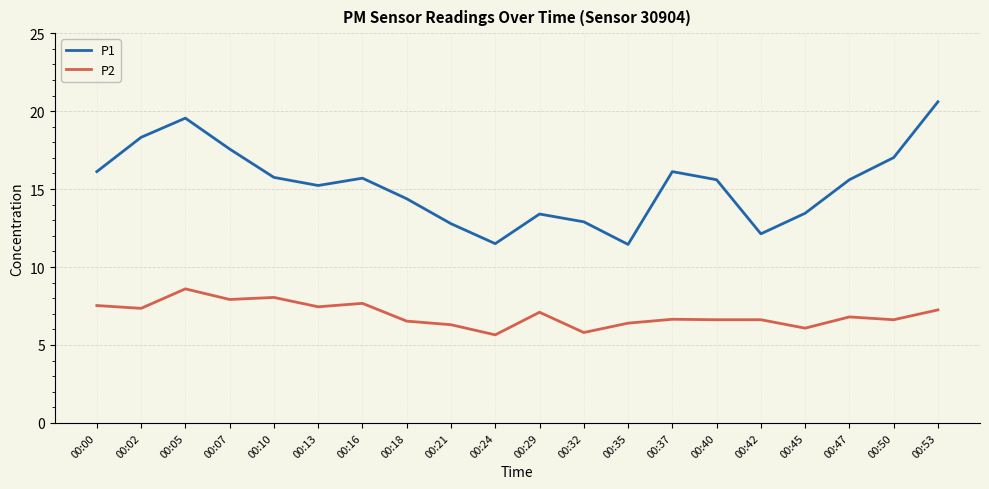

Does the chart have visible grid lines?

Yes